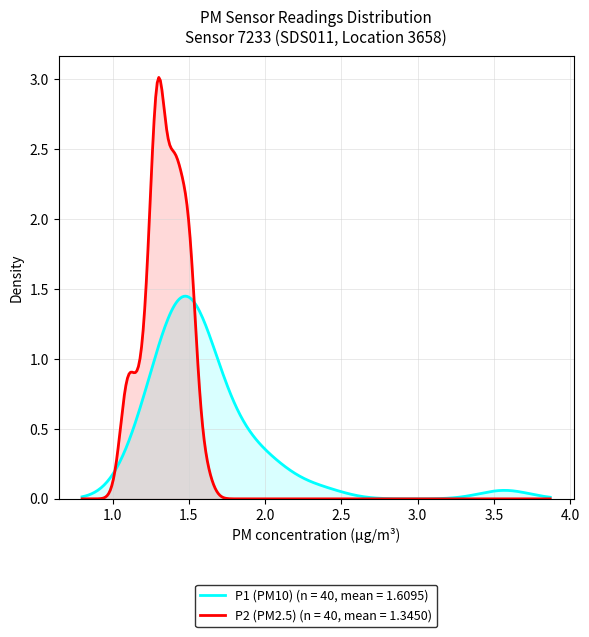

Which series has the largest range (max minus min)?

P2 (PM2.5) (n = 40, mean = 1.3450)